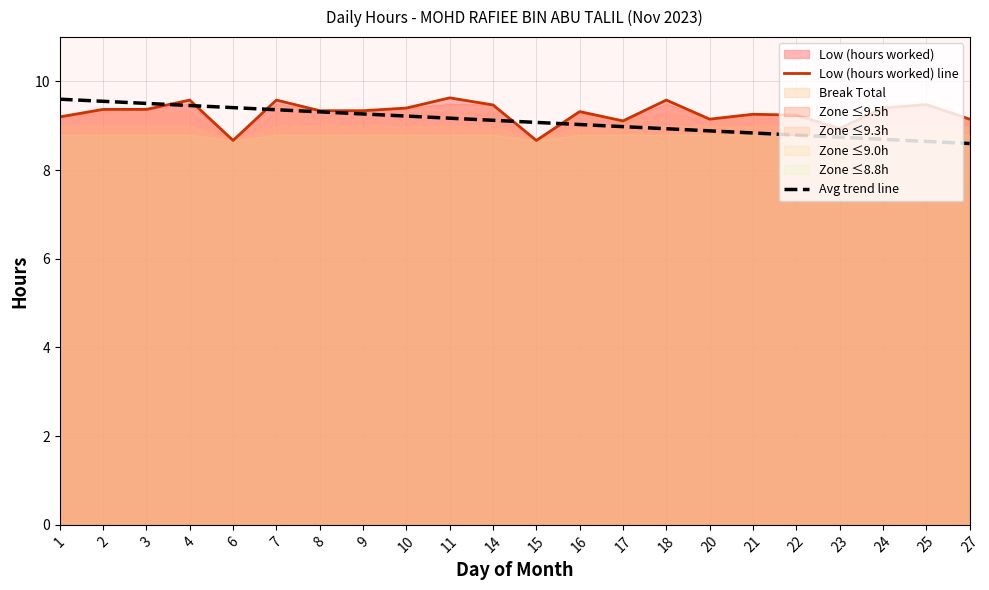

How many data points in Avg trend line are less than 9?

9